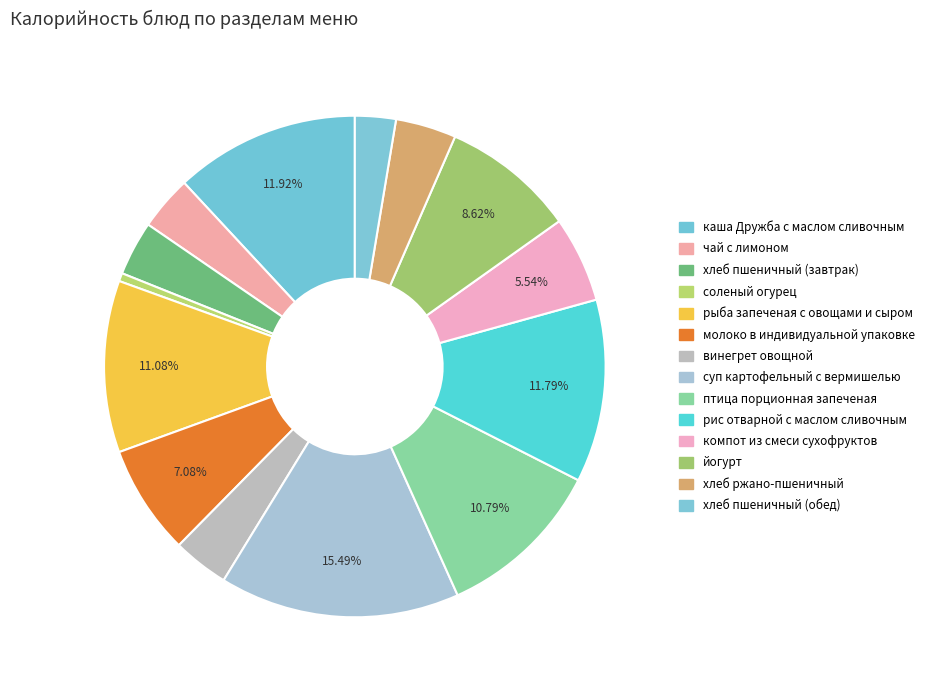

Which category has the biggest portion of the pie?

суп картофельный с вермишелью